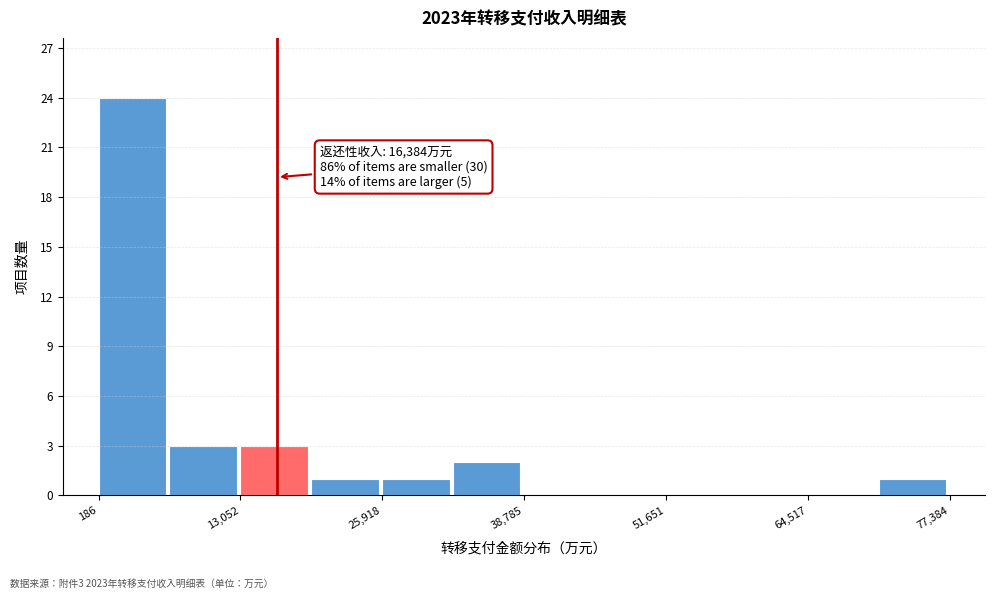

Around what value on the x-axis is the tallest bar? Give the approximate position of its centre, as read against the axis.

4000